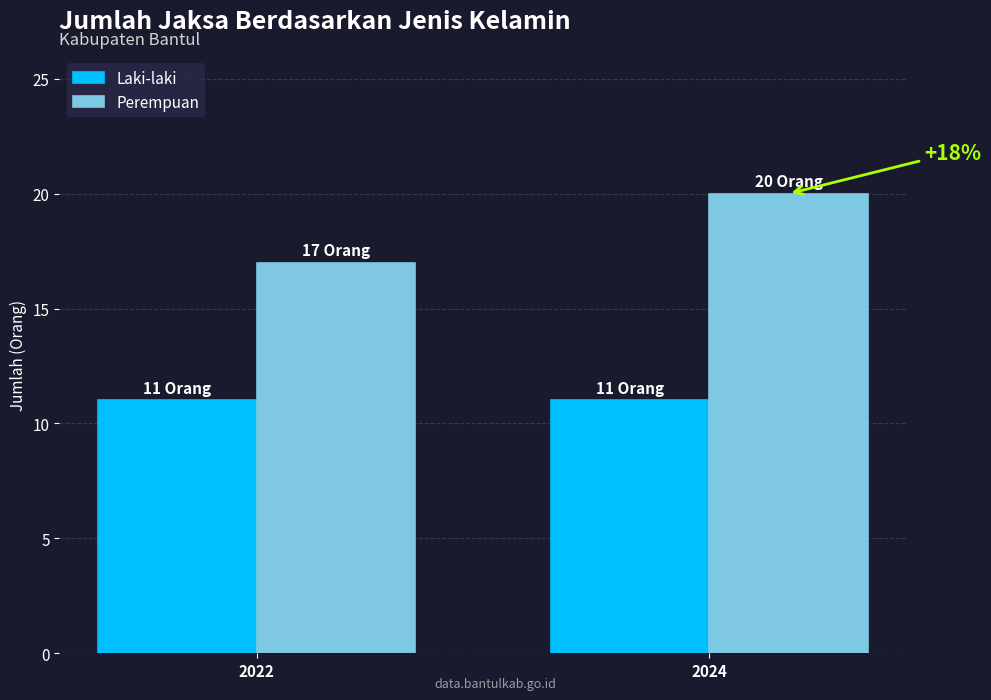

How many categories are shown in the chart?

2